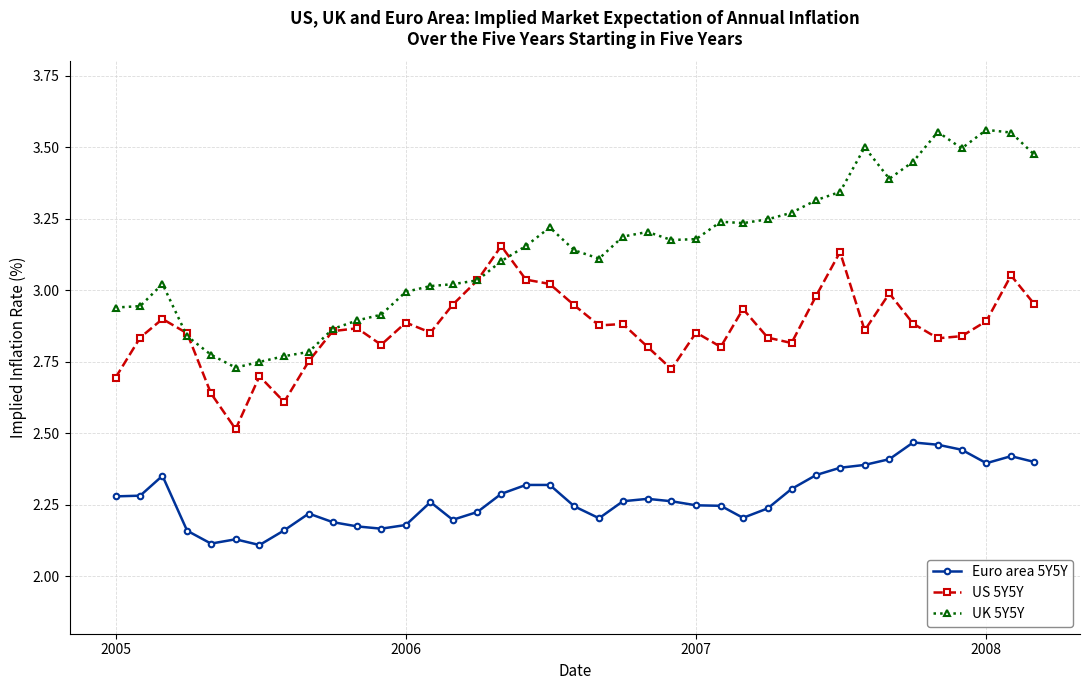

True or false: Euro area 5Y5Y has more than 1 interior local peaks.

True